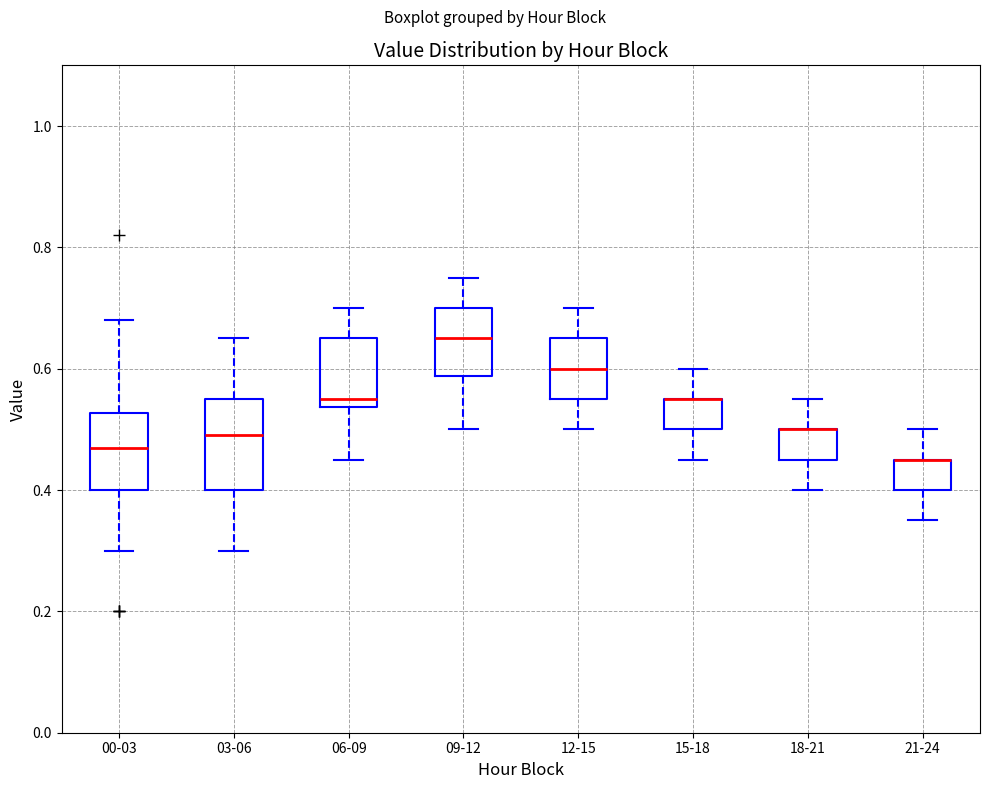

Reading left to right, read every box against the y-axis: the position of its median line, the range the box covers, and the ends of its whiskers. The values are not printed on the chart, so give them approximately, as read against the axis.

00-03: median 0.48, box 0.40 to 0.52, whiskers 0.30 to 0.68
03-06: median 0.50, box 0.40 to 0.56, whiskers 0.30 to 0.66
06-09: median 0.56, box 0.54 to 0.66, whiskers 0.46 to 0.70
09-12: median 0.66, box 0.58 to 0.70, whiskers 0.50 to 0.76
12-15: median 0.60, box 0.56 to 0.66, whiskers 0.50 to 0.70
15-18: median 0.56 (drawn on the box's upper edge), box 0.50 to 0.56, whiskers 0.46 to 0.60
18-21: median 0.50 (drawn on the box's upper edge), box 0.46 to 0.50, whiskers 0.40 to 0.56
21-24: median 0.46 (drawn on the box's upper edge), box 0.40 to 0.46, whiskers 0.36 to 0.50